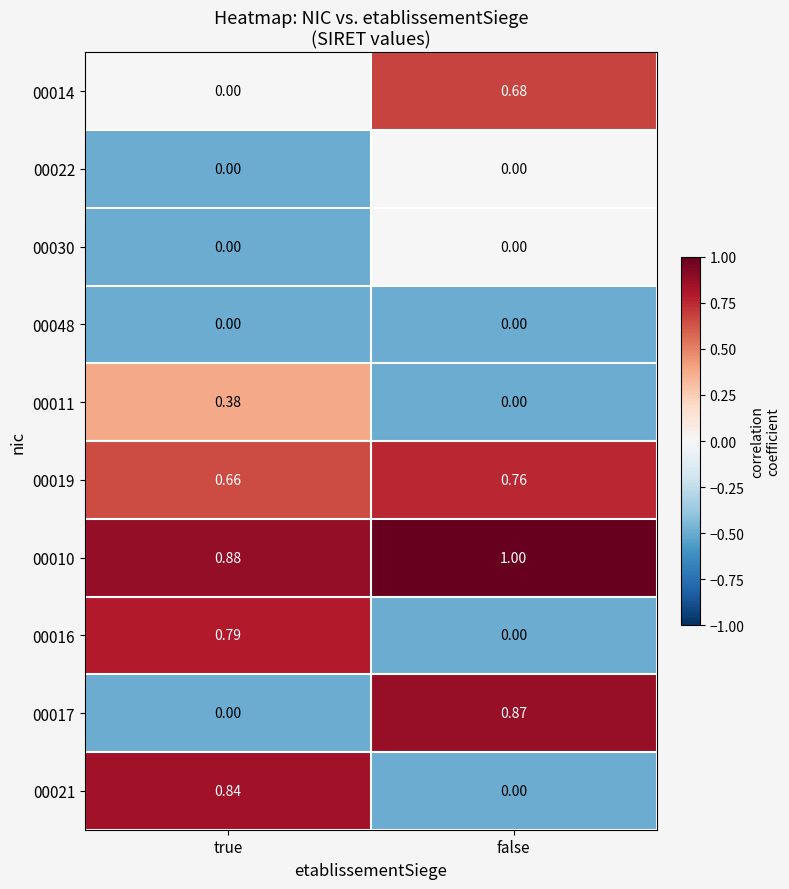

At which category is the sum across all series the highest?

true